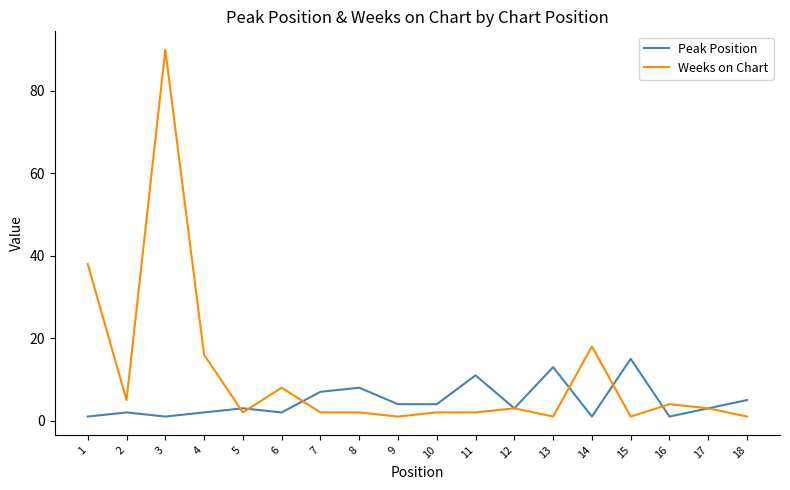

Does the chart display data point markers on the line(s)?

No